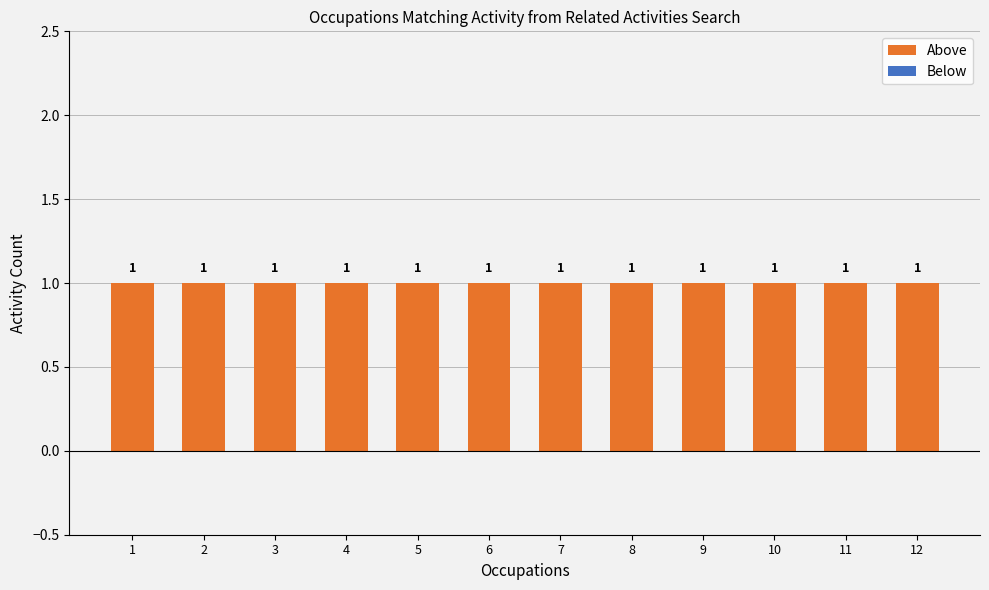

Which series has the largest total across all categories?

Above